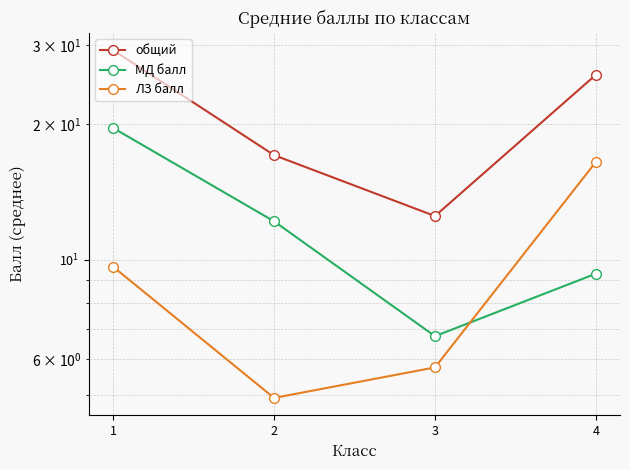

In общий, how many points are lower than both neighbors (excluding endpoints)?

1